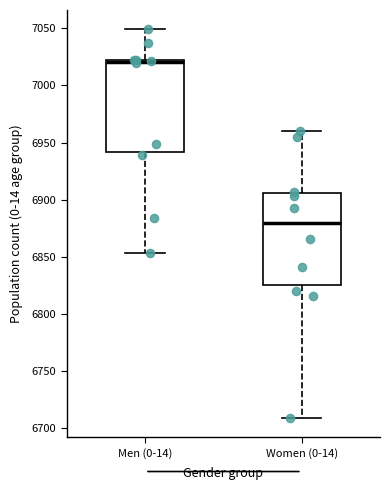

Which box has the lowest median line?

Women (0-14)